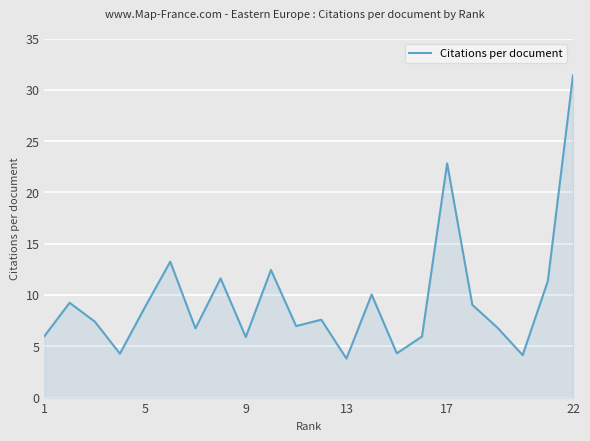

What is the maximum value shown in the chart?

31.4